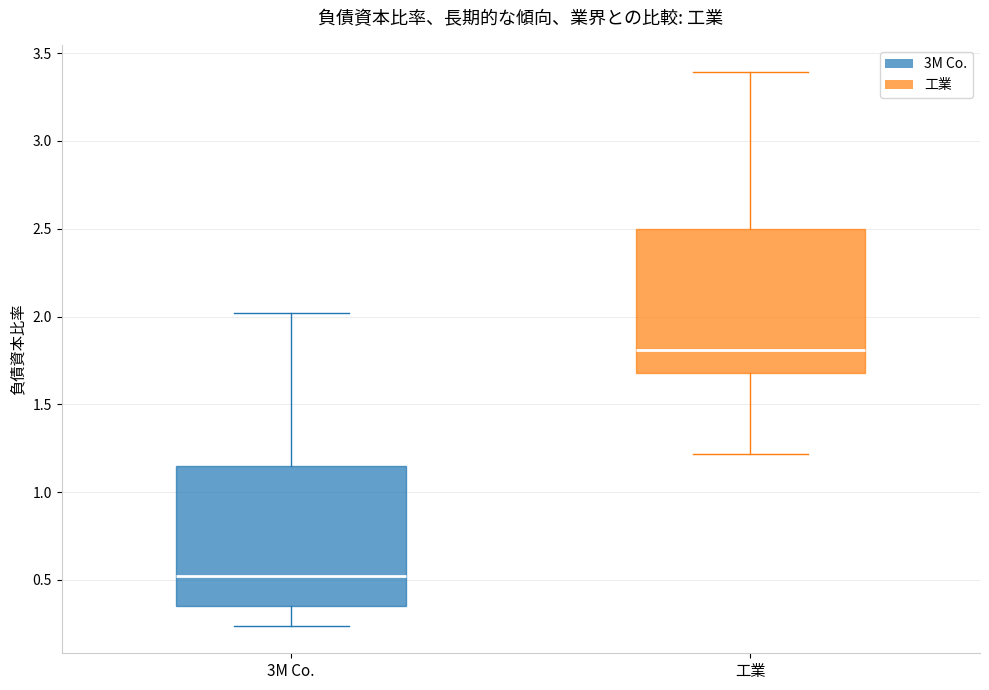

Reading left to right, transcribe this box plot: for each box, give where its median line is, the range the box spans, and where its two whiskers end, as read against the y-axis. The values are not printed on the chart, so give them approximately, as read against the axis.

3M Co.: median 0.50, box 0.35 to 1.15, whiskers 0.25 to 2.00
工業: median 1.80, box 1.70 to 2.50, whiskers 1.20 to 3.40